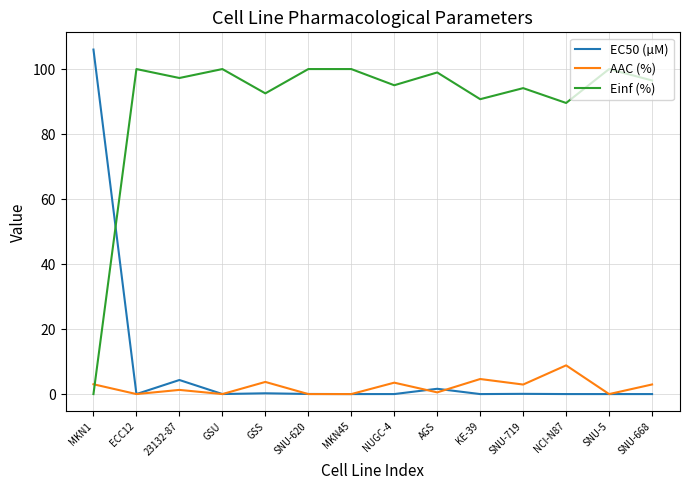

List the series in order of their peak value, highest first.

EC50 (µM), Einf (%), AAC (%)